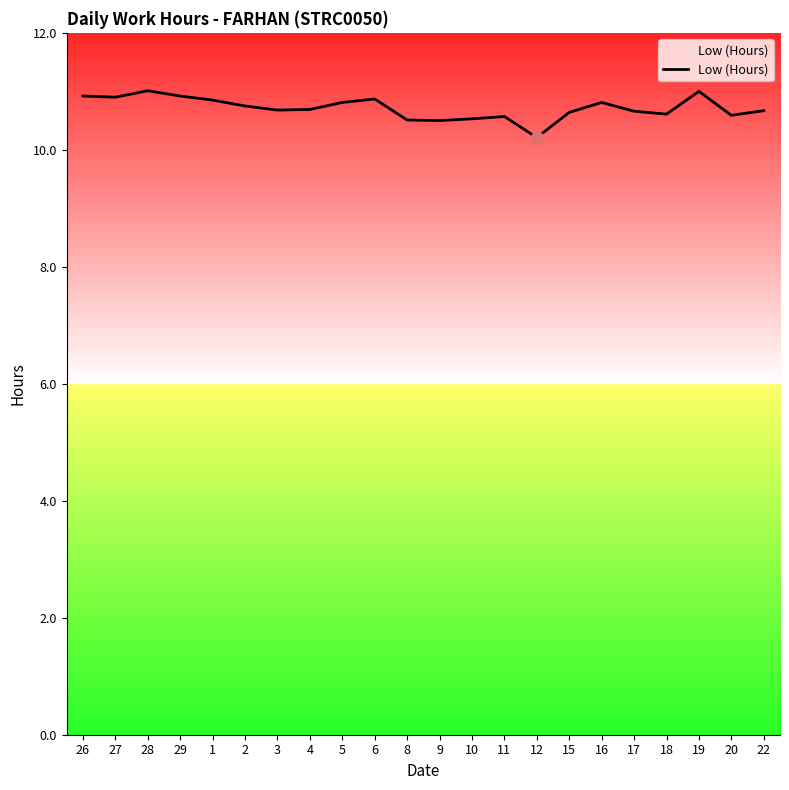

What is the change in value from 29 to 9?

-0.4